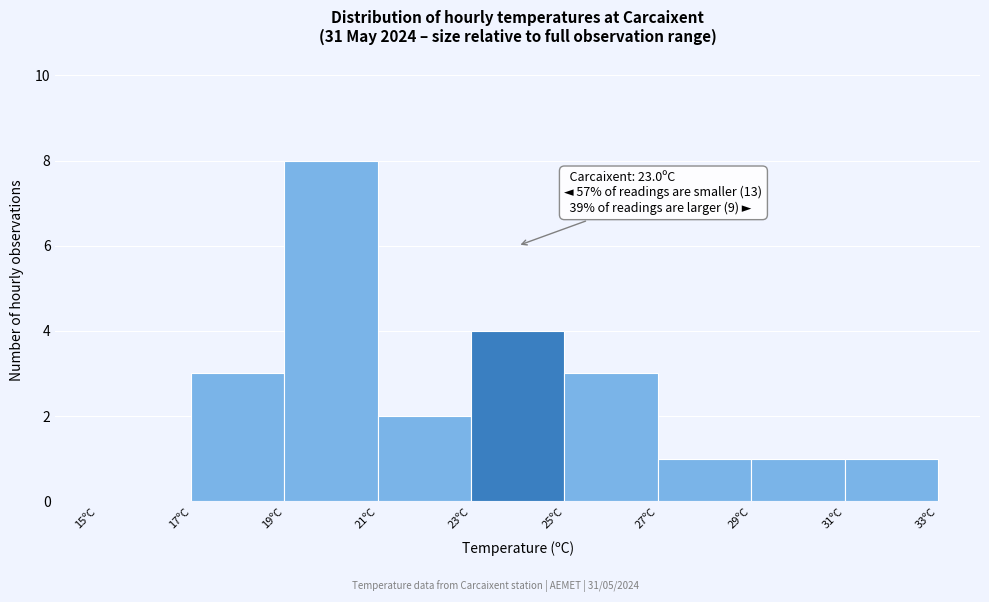

Over which range of the x-axis is the bar tallest?

19 to 21